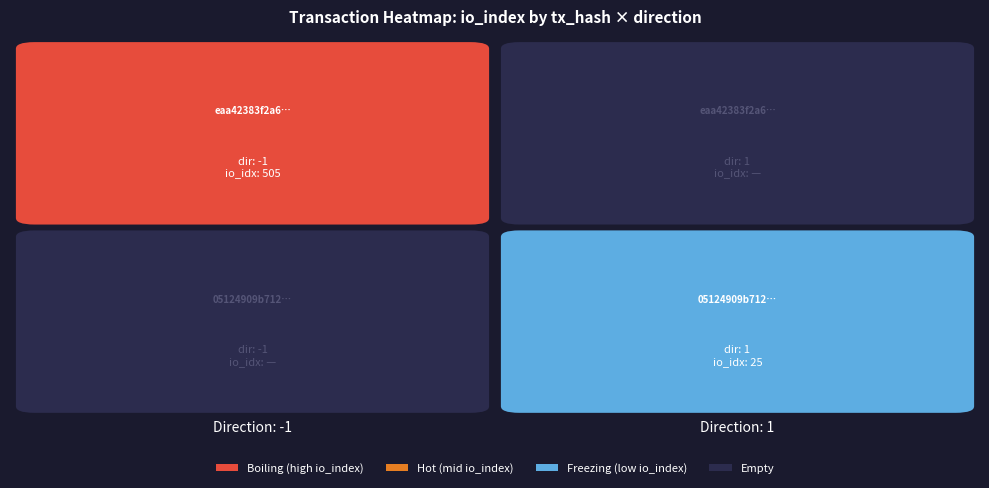

List the series in order of their peak value, lowest first.

05124909b712af80d14bbfc7d1621ea369e67a6, eaa42383f2a6920717a8423a3156ebdf12d19a2